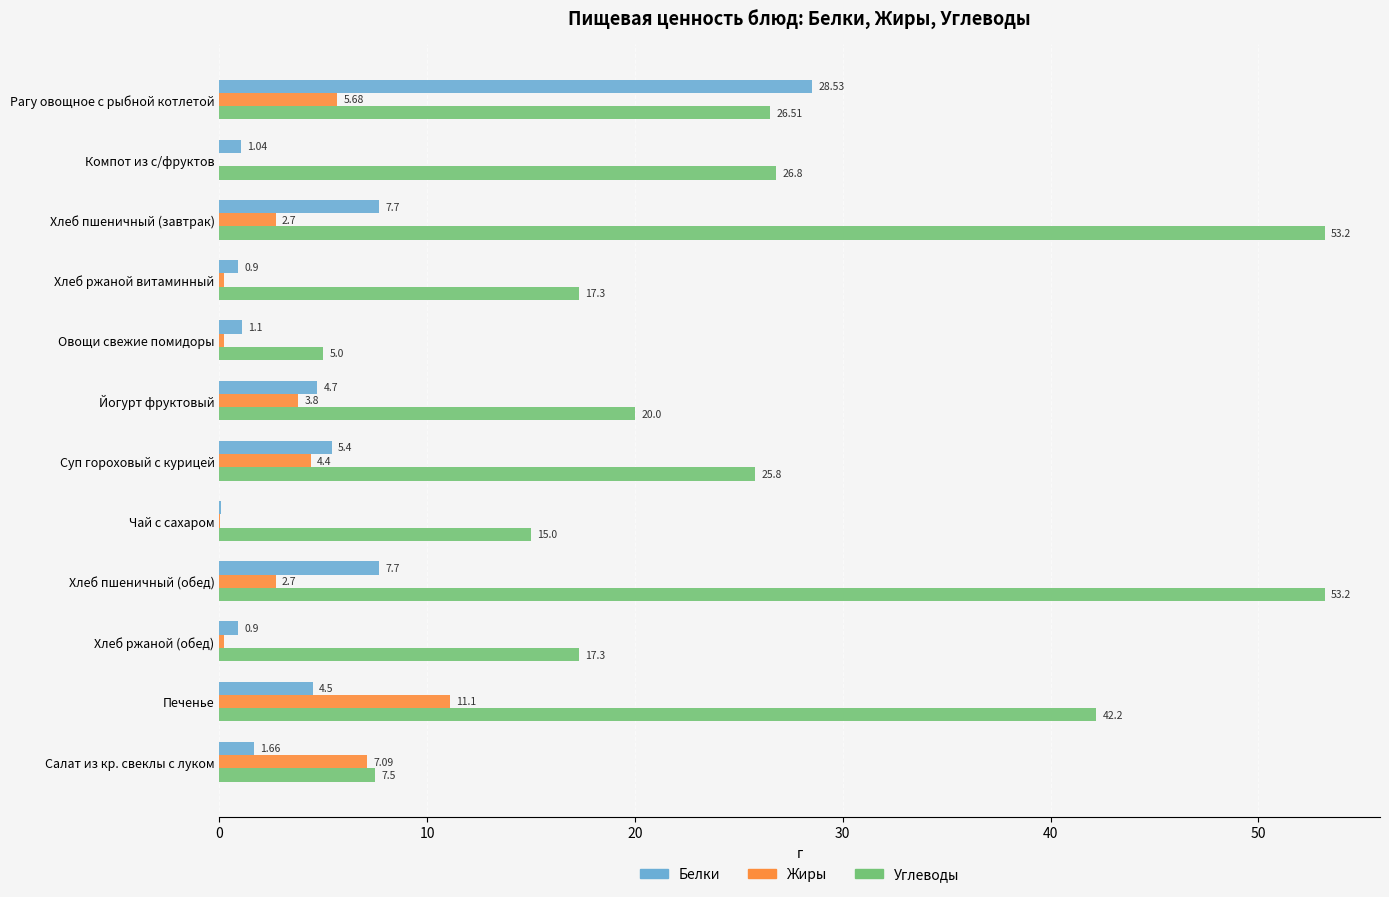

Is the value of Жиры at Компот из с/фруктов greater than the value of Белки at Рагу овощное с рыбной котлетой?

No